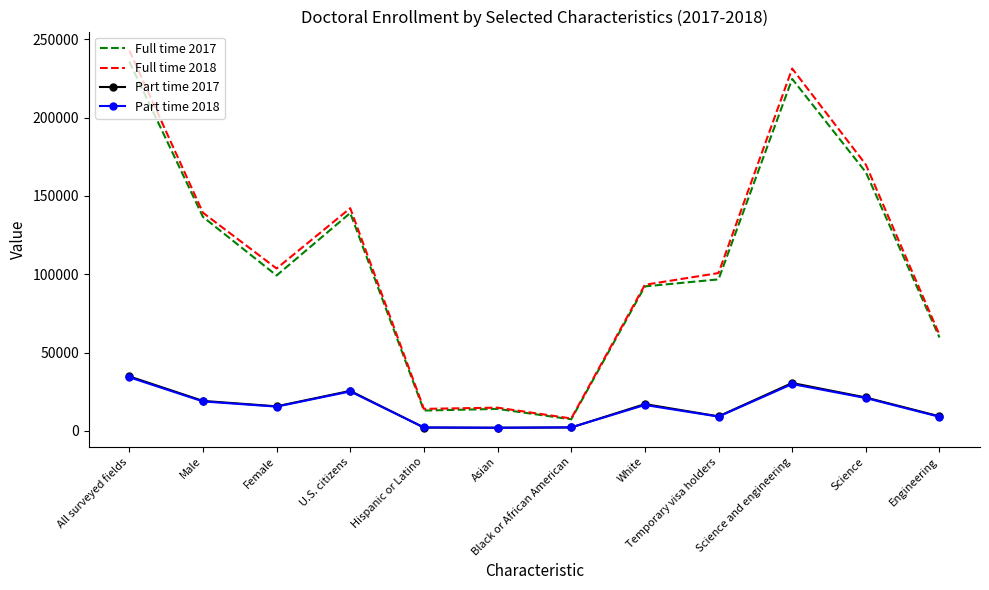

At which category does the chart reach its peak across all series?

All surveyed fields